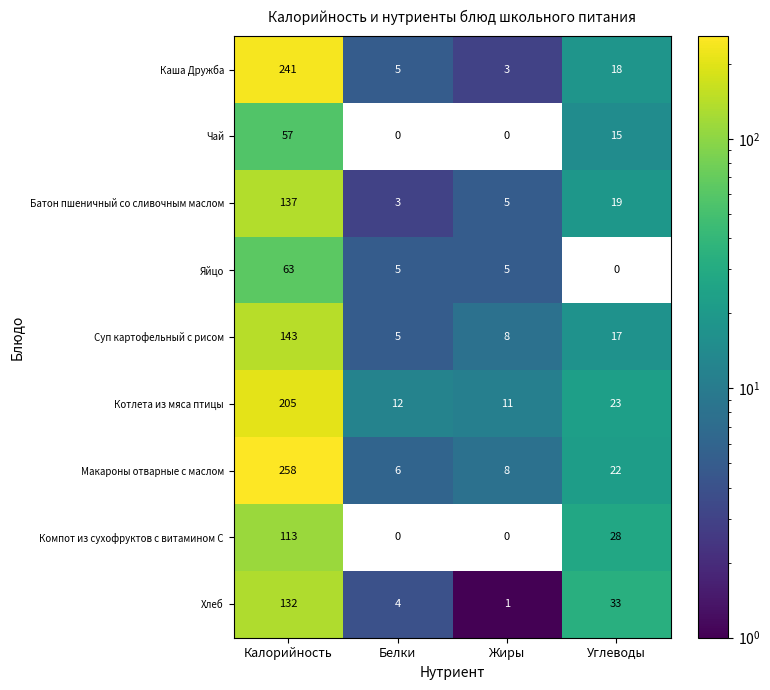

Which label corresponds to the largest value in the chart?

Калорийность